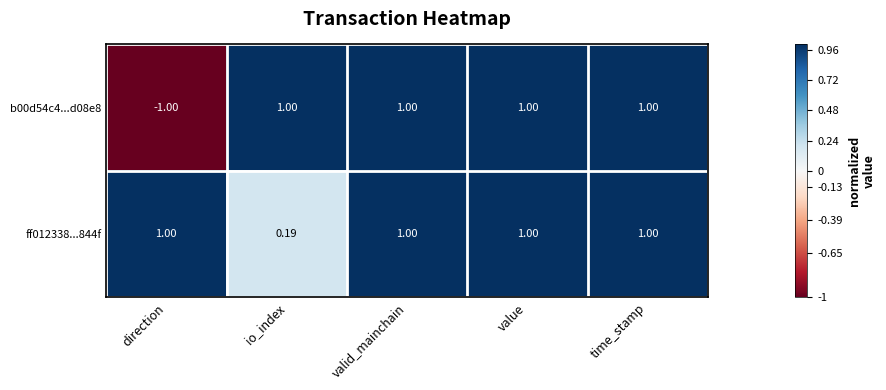

At which label is b00d54c4...d08e8 closest to 0?

direction